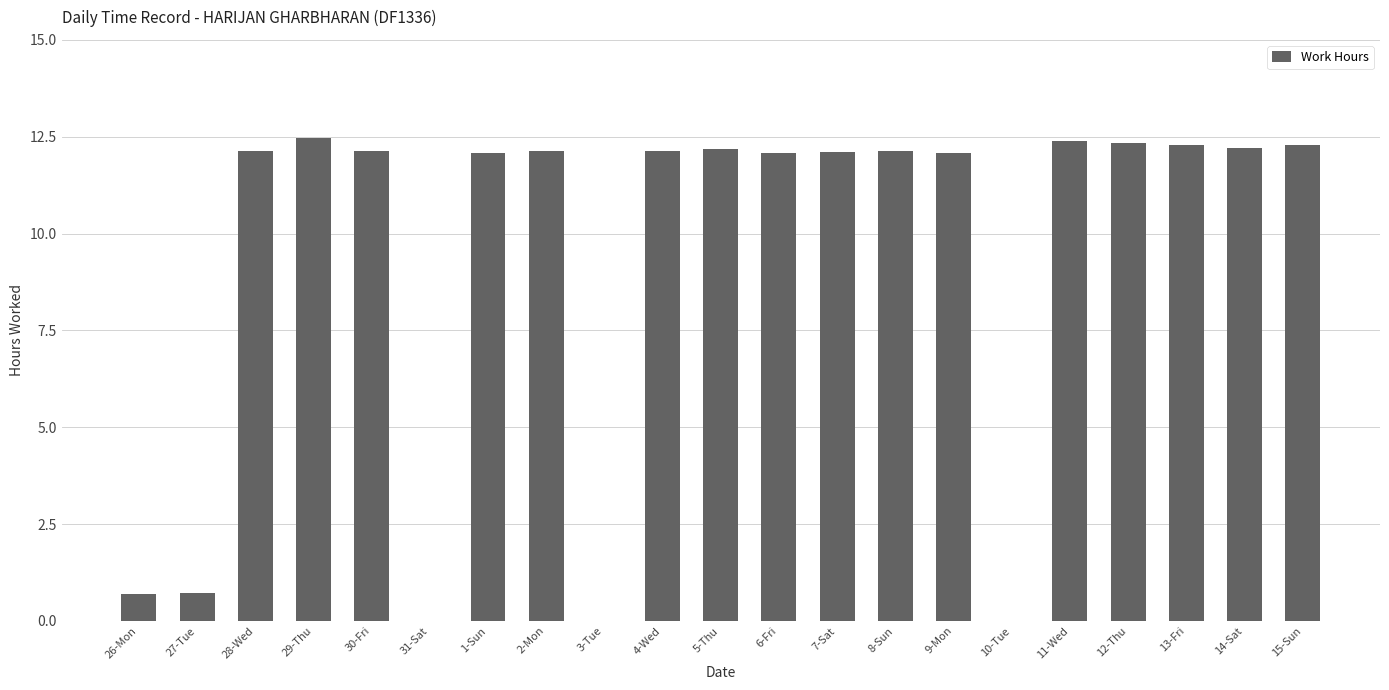

What is the sum of all values?

196.6